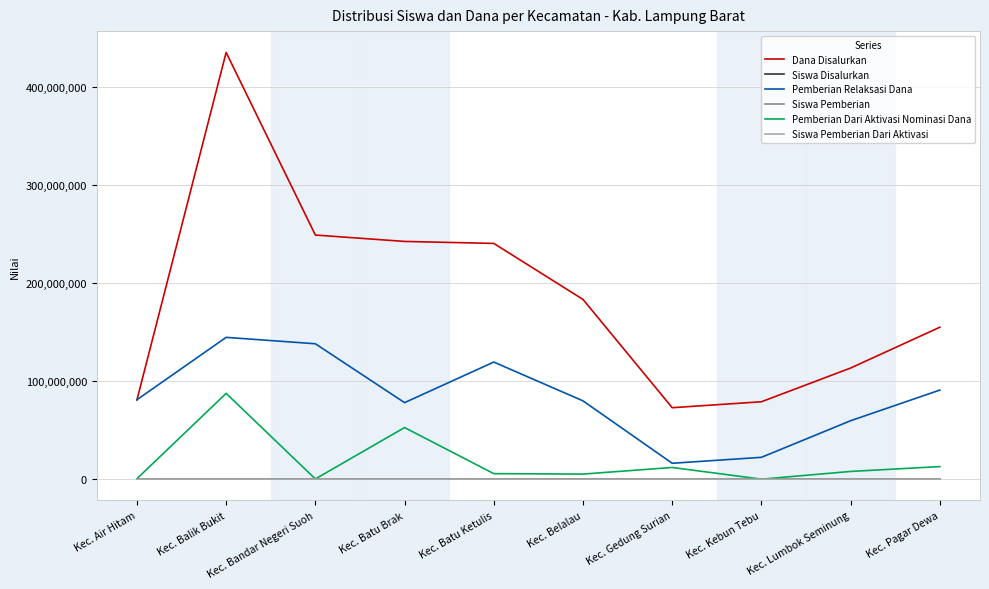

Which series changed the most between Kec. Bandar Negeri Suoh and Kec. Lumbok Seminung?

Dana Disalurkan